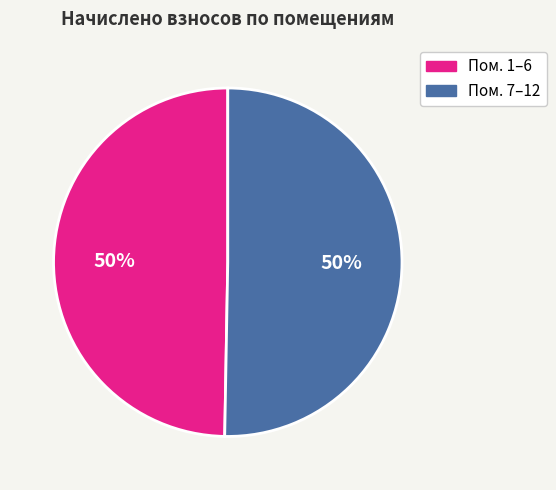

Do Пом. 7–12 and Пом. 1–6 together represent more than half of the pie?

Yes